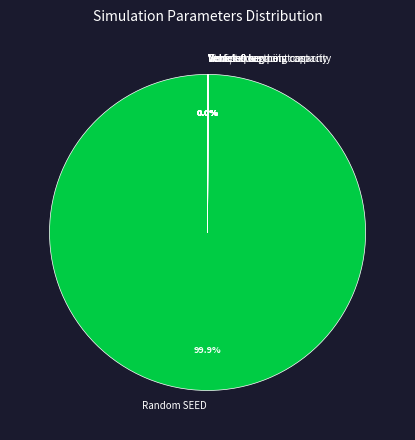

Does any single category account for the majority?

Yes